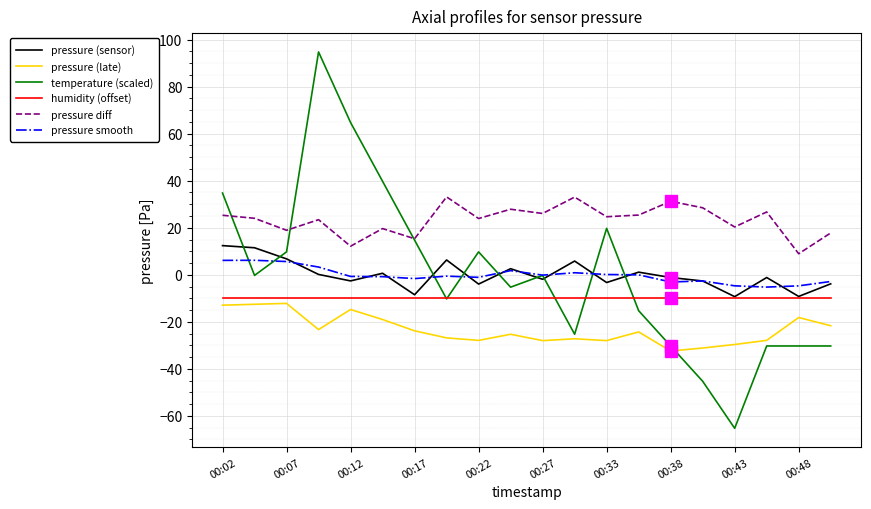

True or false: pressure diff and pressure (sensor) cross at least once.

False